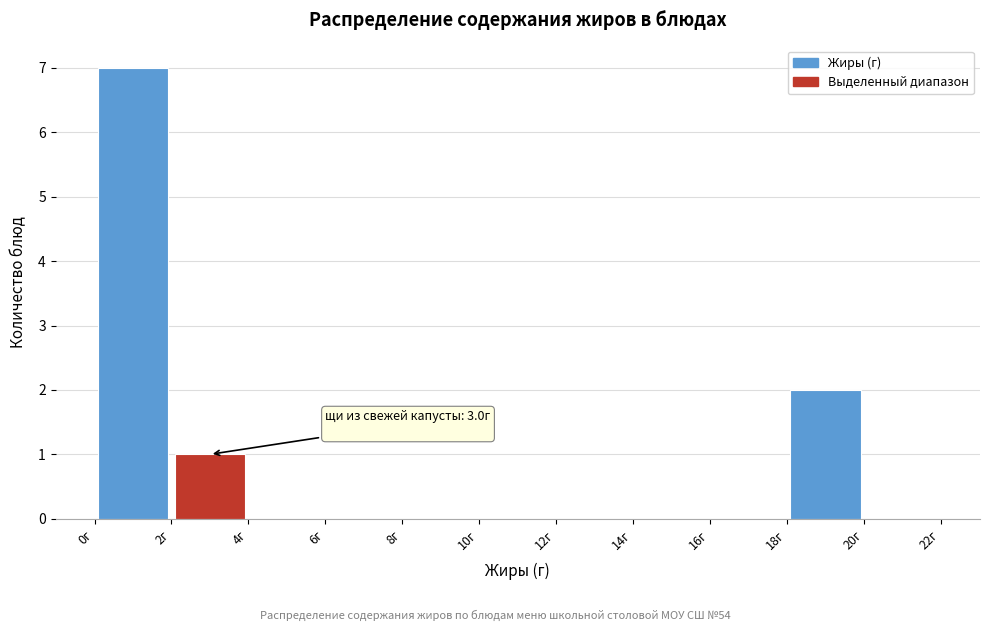

Which range on the x-axis has the tallest bar?

0 to 2